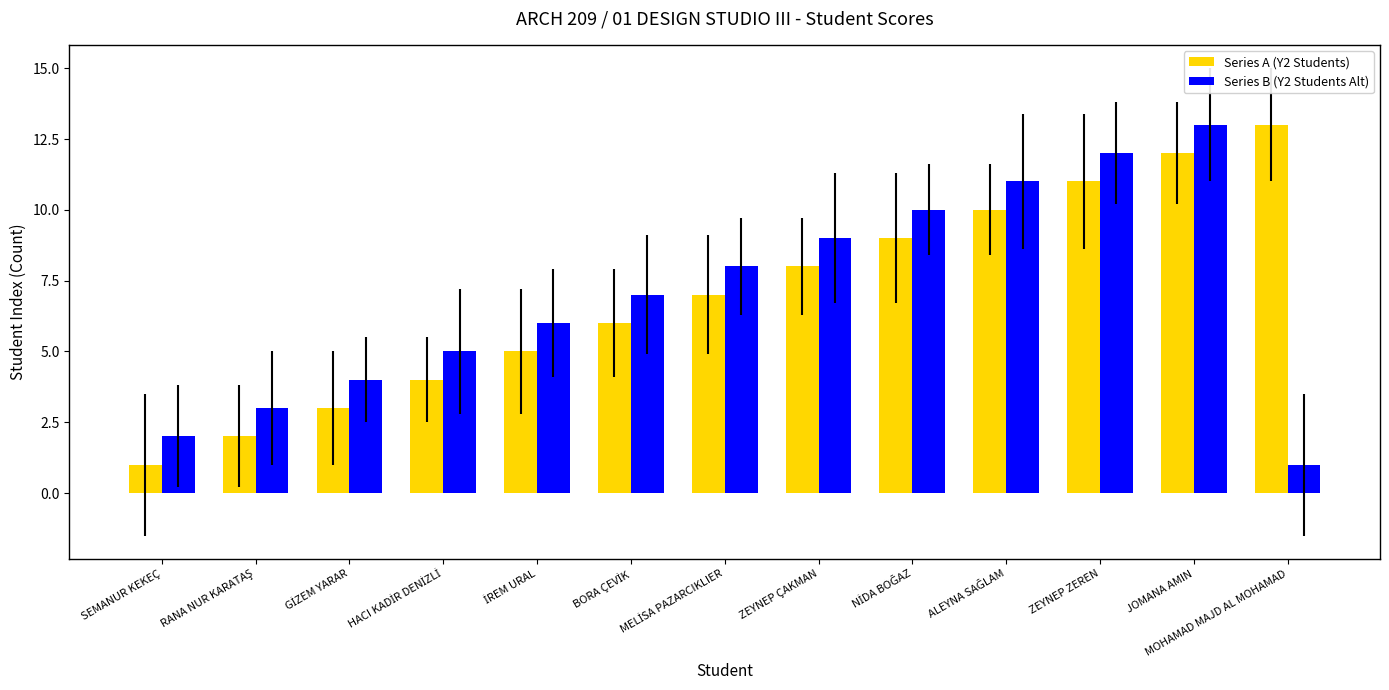

Between ZEYNEP ÇAKMAN and MOHAMAD MAJD AL MOHAMAD, which series saw the biggest shift?

Series B (Y2 Students Alt)